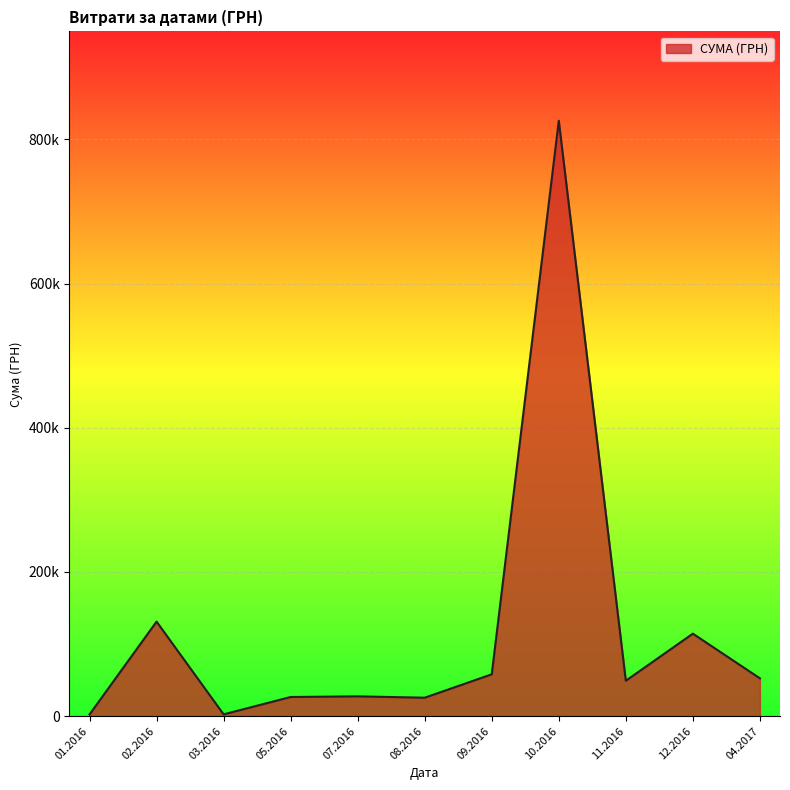

Does the chart have visible grid lines?

Yes